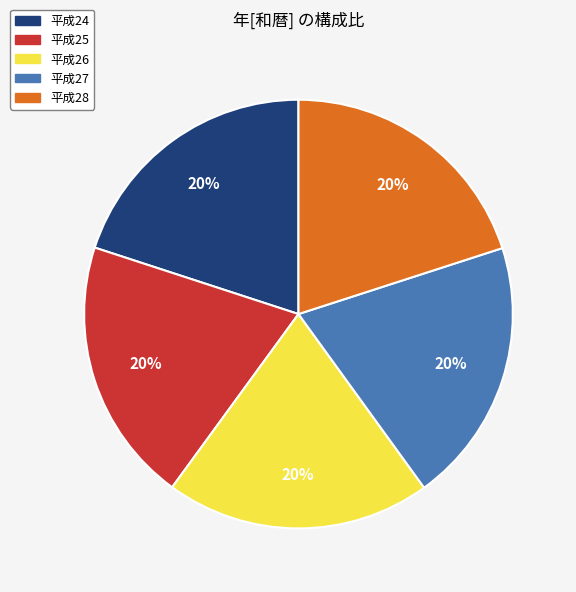

Is there a majority slice in this chart?

No